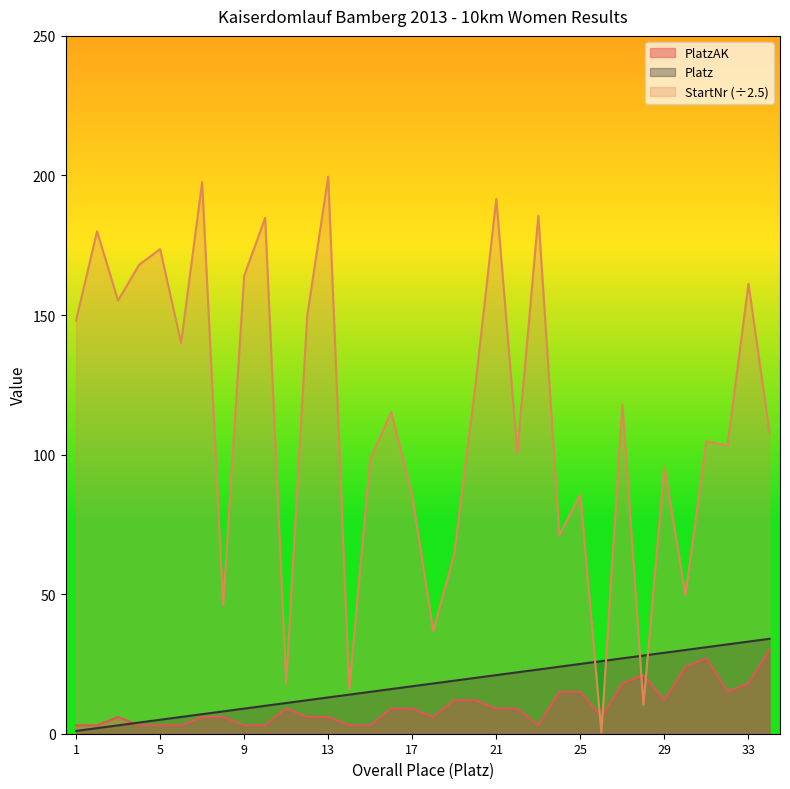

Reading right to left, what are all the values shown in this chart?

PlatzAK: 34=30.0	33=18.0	32=15.0	31=27.0	30=24.0	29=12.0	28=21.0	27=18.0	26=6.0	25=15.0	24=15.0	23=3.0	22=9.0	21=9.0	20=12.0	19=12.0	18=6.0	17=9.0	16=9.0	15=3.0	14=3.0	13=6.0	12=6.0	11=9.0	10=3.0	9=3.0	8=6.0	7=6.0	6=3.0	5=3.0	4=3.0	3=6.0	2=3.0	1=3.0
Platz: 34=34.0	33=33.0	32=32.0	31=31.0	30=30.0	29=29.0	28=28.0	27=27.0	26=26.0	25=25.0	24=24.0	23=23.0	22=22.0	21=21.0	20=20.0	19=19.0	18=18.0	17=17.0	16=16.0	15=15.0	14=14.0	13=13.0	12=12.0	11=11.0	10=10.0	9=9.0	8=8.0	7=7.0	6=6.0	5=5.0	4=4.0	3=3.0	2=2.0	1=1.0
StartNr: 34=108.0	33=161.2	32=103.2	31=104.8	30=49.6	29=95.6	28=10.4	27=118.0	26=0.4	25=85.6	24=71.2	23=185.6	22=100.8	21=191.6	20=124.4	19=64.4	18=36.8	17=85.2	16=115.2	15=98.4	14=16.0	13=199.6	12=149.6	11=18.0	10=184.8	9=164.0	8=46.0	7=197.6	6=140.0	5=173.6	4=168.0	3=155.2	2=180.0	1=148.0